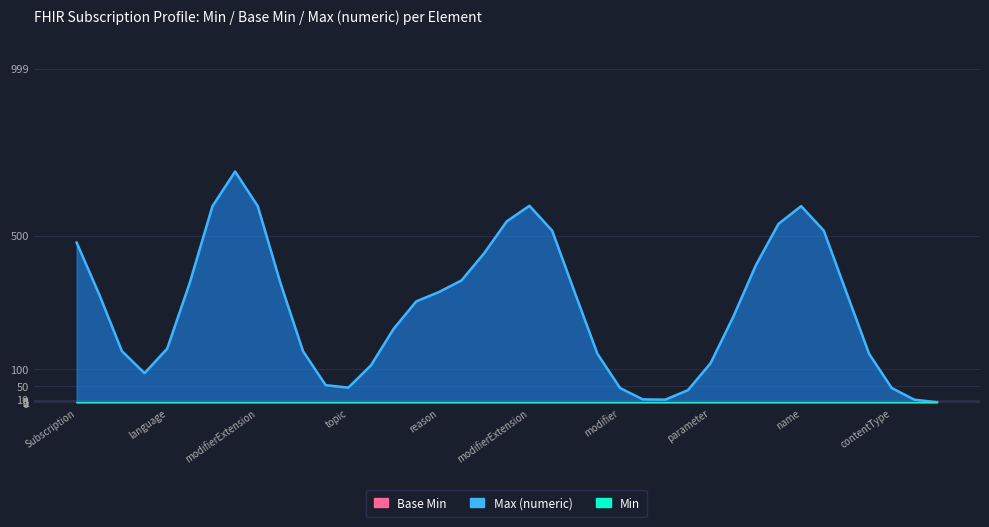

What is the spread (max minus min) of values at Subscription.endpoint?

1